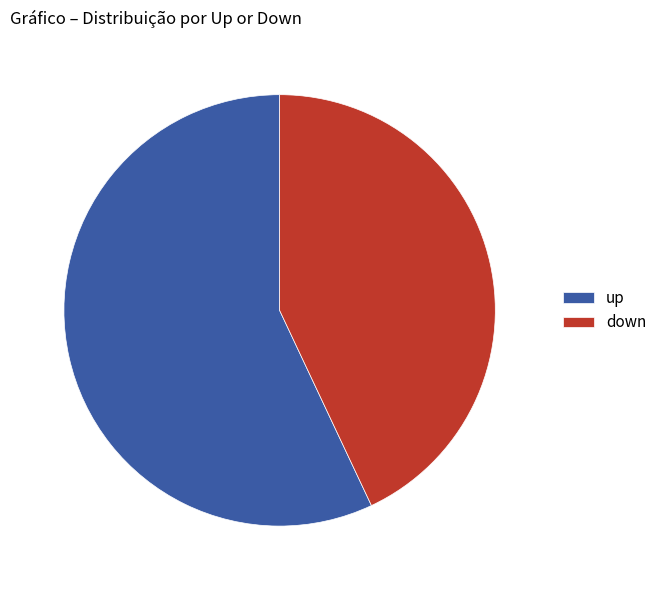

Is there a majority slice in this chart?

Yes